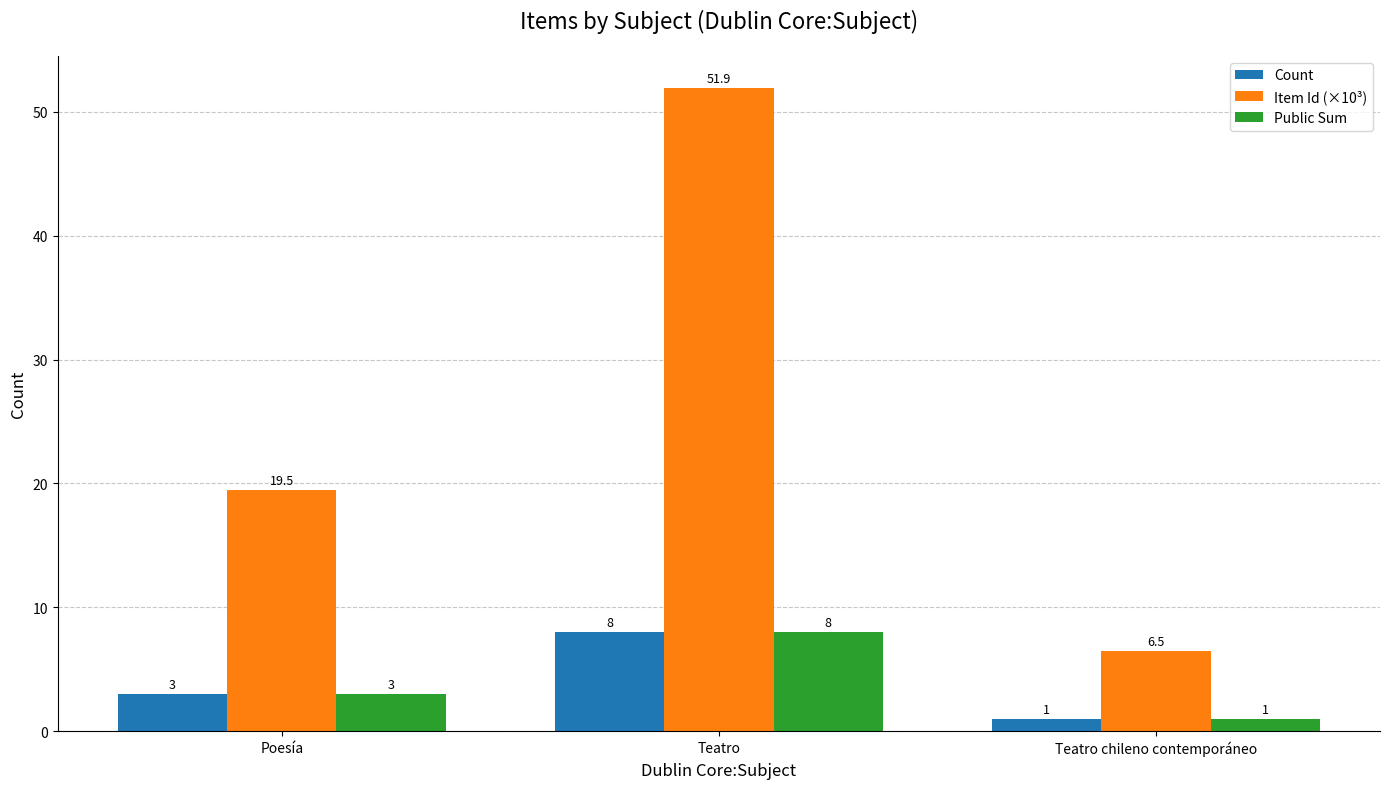

Count the number of data series in this chart.

3